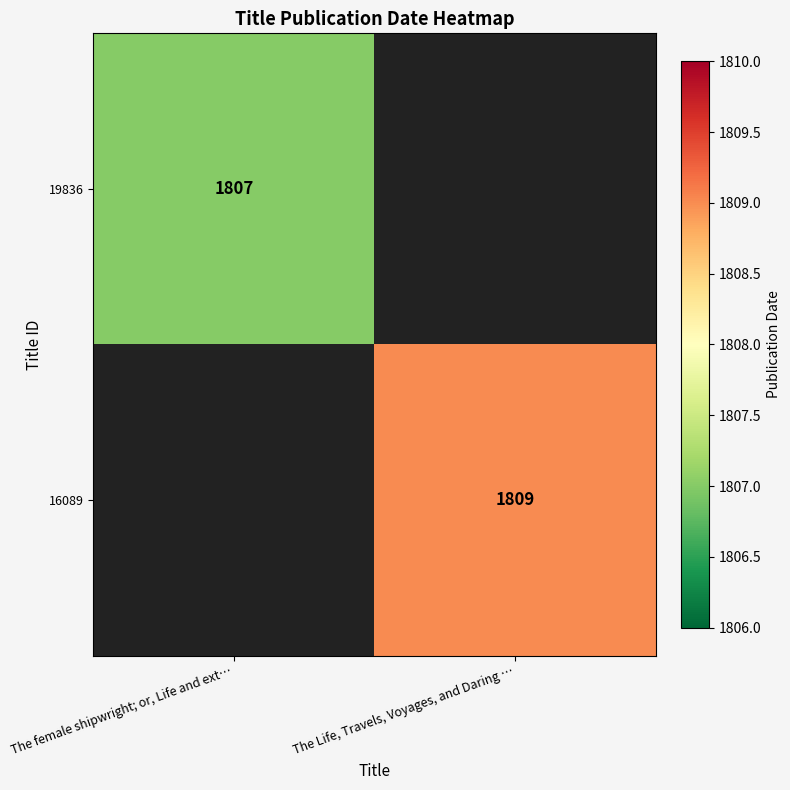

True or false: 16089 has a value of 1809 at The Life, Travels, Voyages, and Daring ….

True